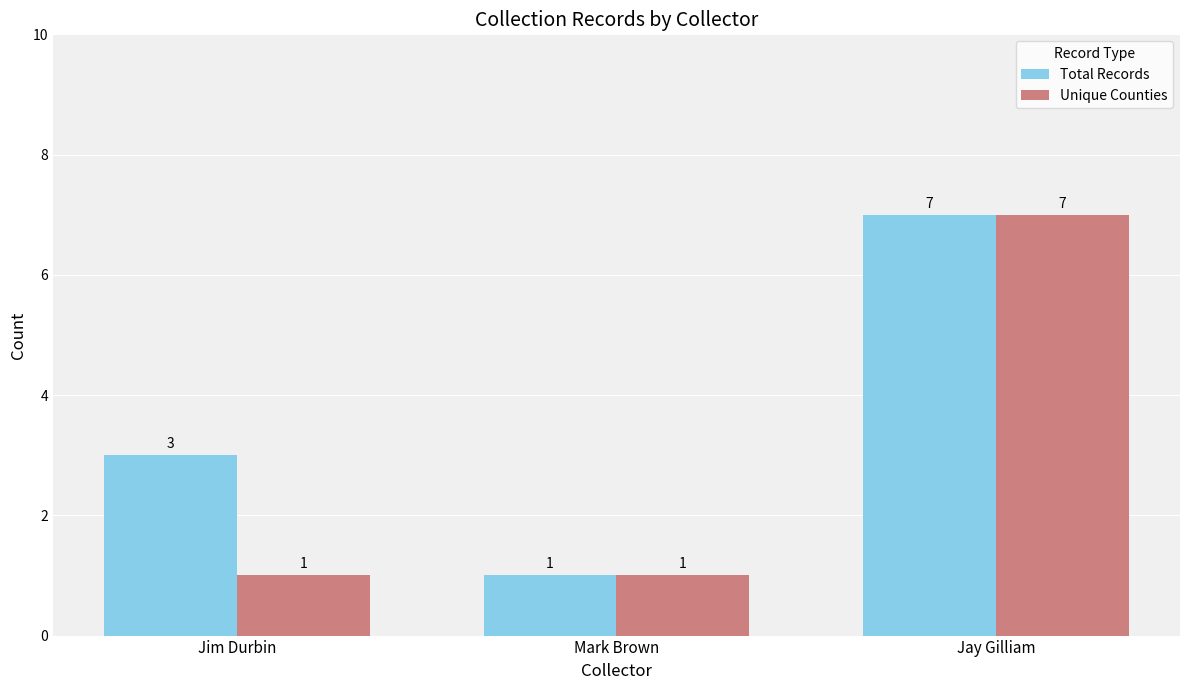

Does the chart contain any negative values?

No